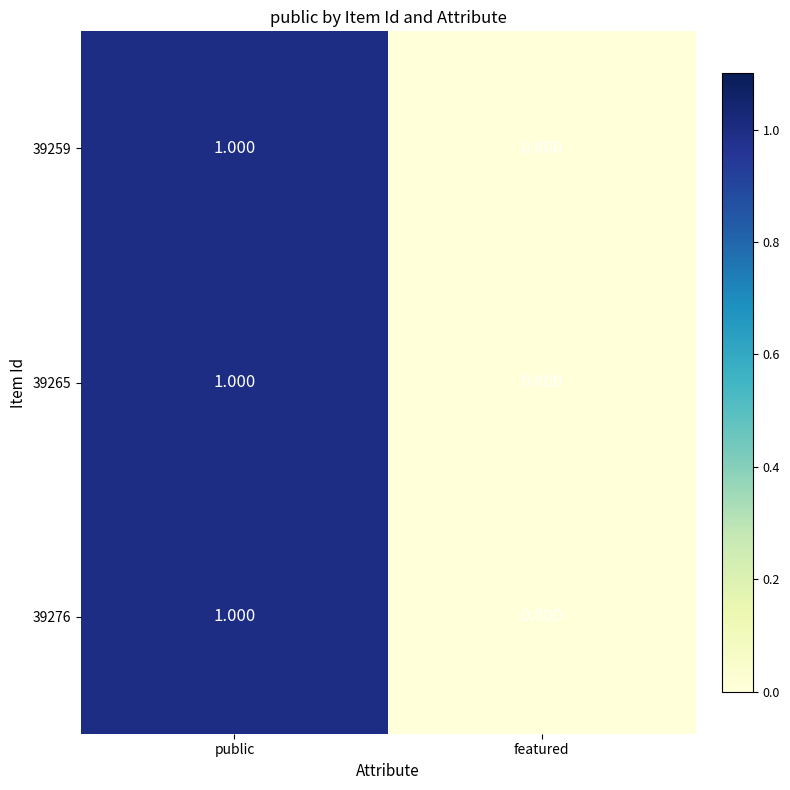

Which label corresponds to the largest value in the chart?

public